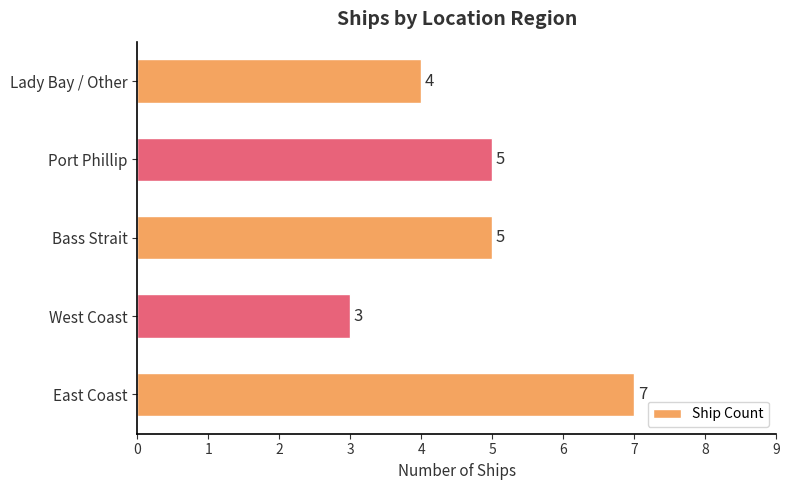

What is the sum of all values?

24